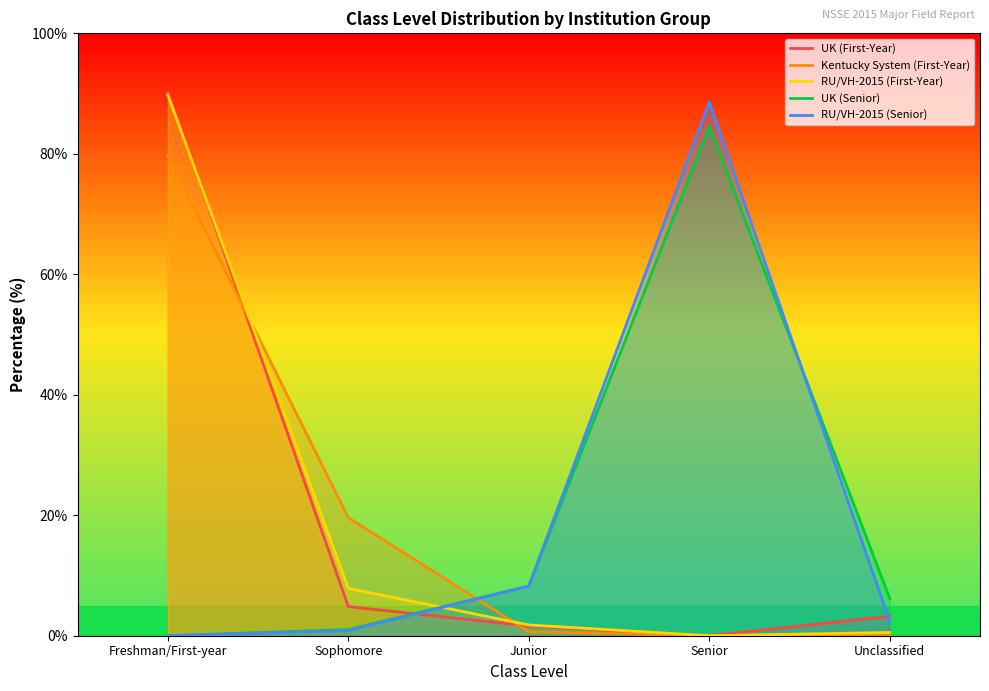

How many interior local valleys does the RU/VH-2015 (First-Year) series have?

1